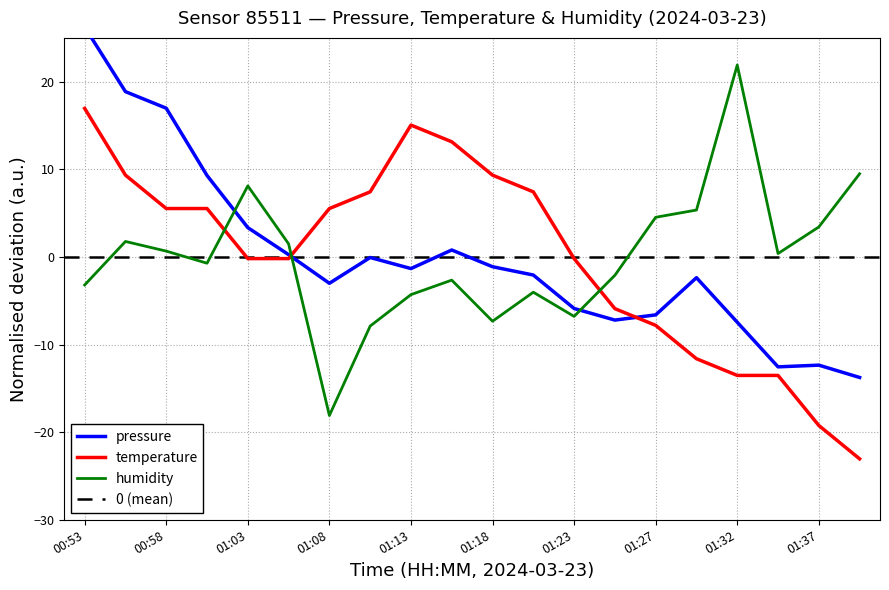

At how many categories does at least one series exceed -17?

20